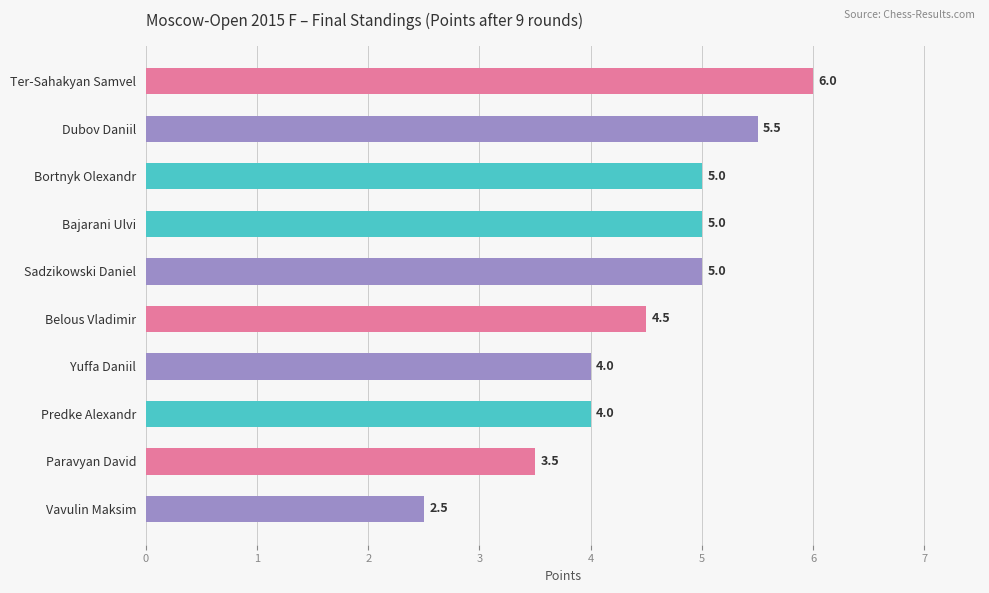

What is the change in value from Ter-Sahakyan Samvel to Yuffa Daniil?

-2.0